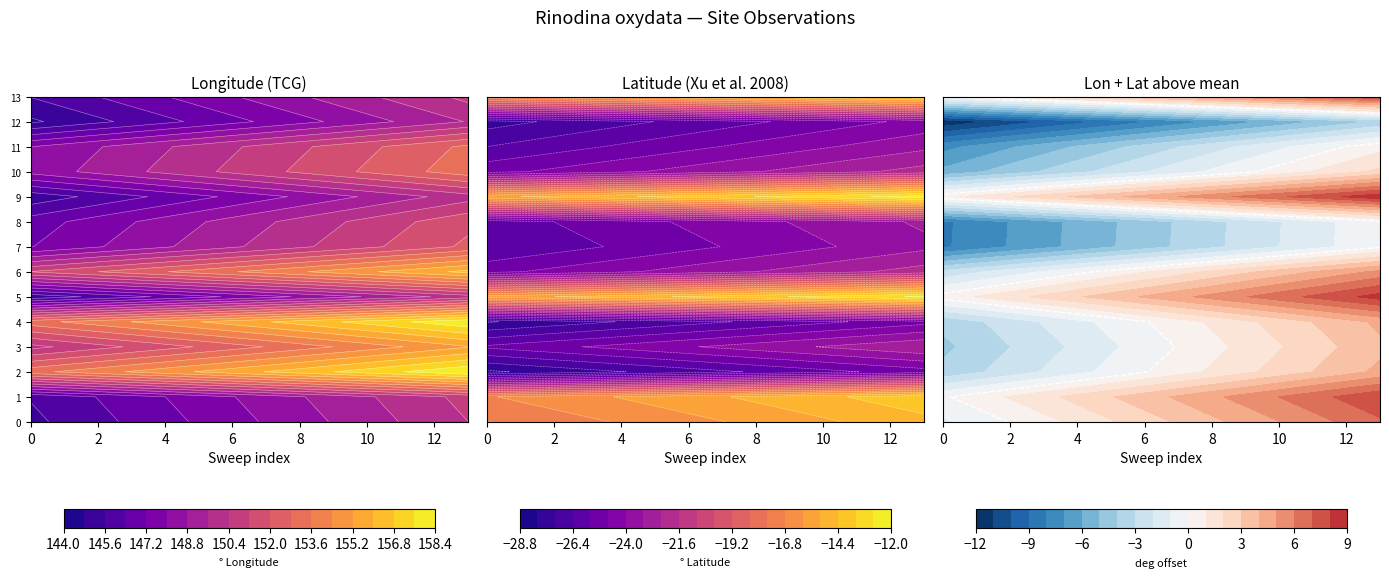

Which series changed the most between 0 and 1?

2